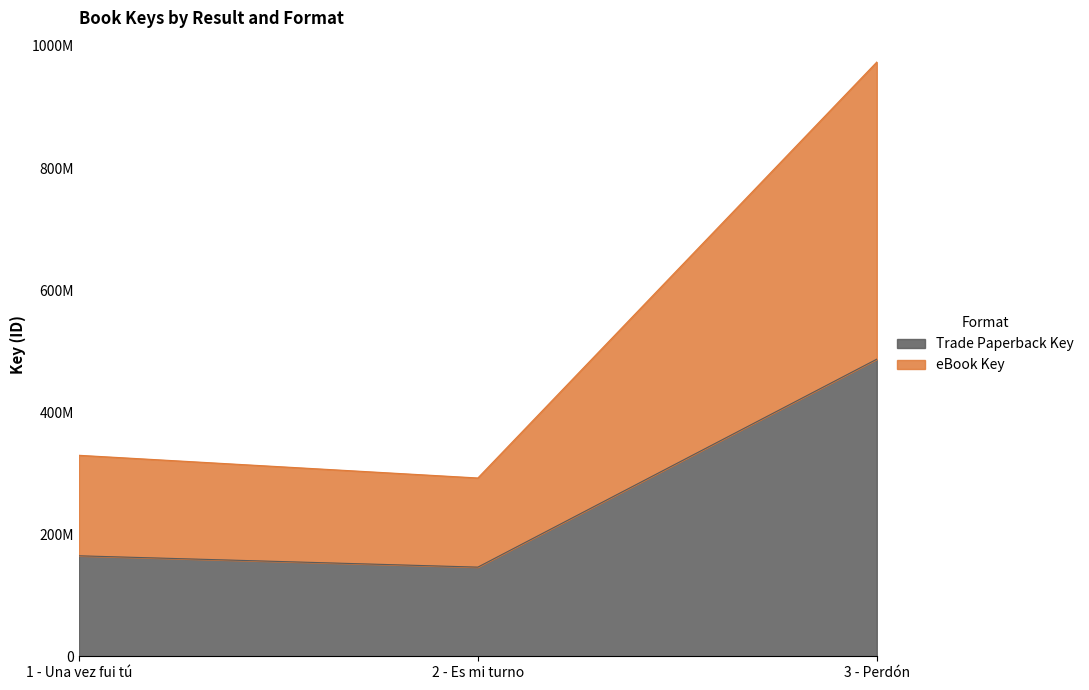

Rank the series by their average value, from lowest to highest.

Trade Paperback Key, eBook Key